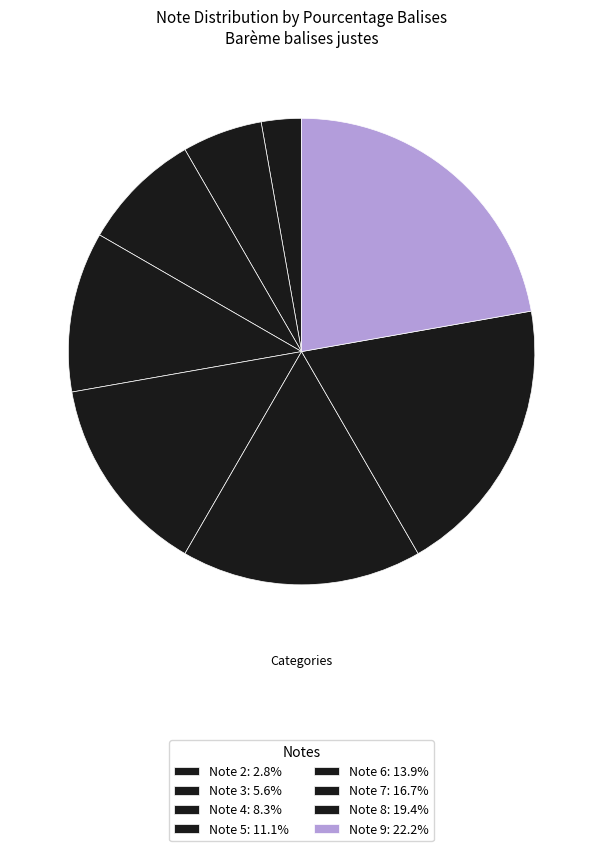

How many segments does this pie chart have?

8